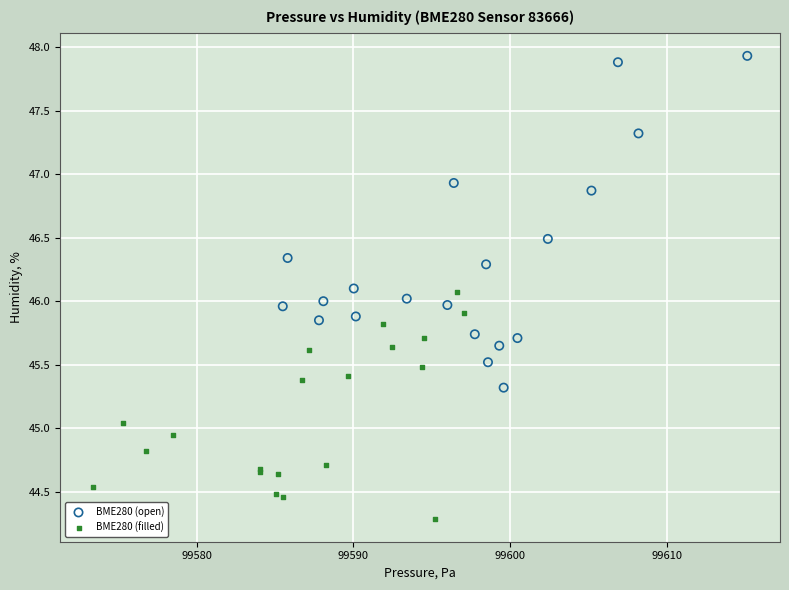

Which series has the widest spread of Y values?

BME280 (open)